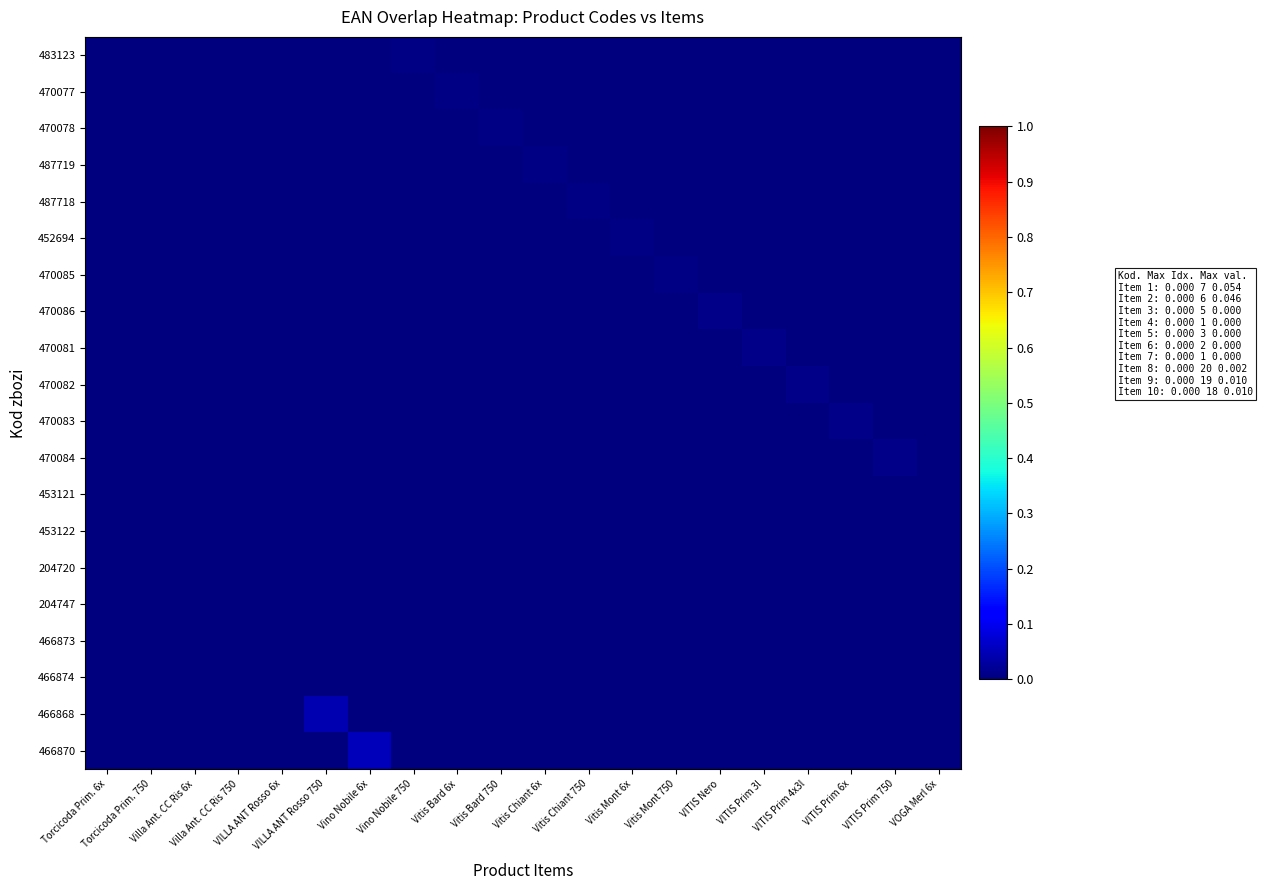

At which category does the chart reach its minimum across all series?

Villa Ant. CC Ris 750